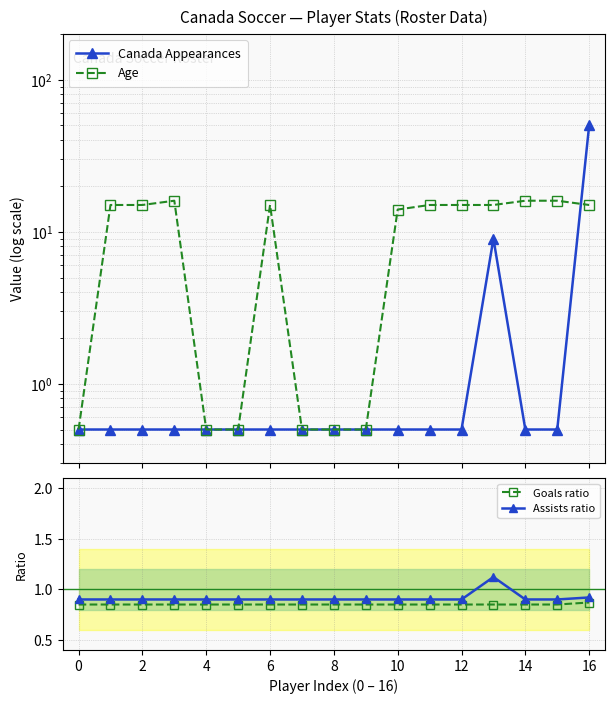

Read the Goals ratio value at 14.

0.8